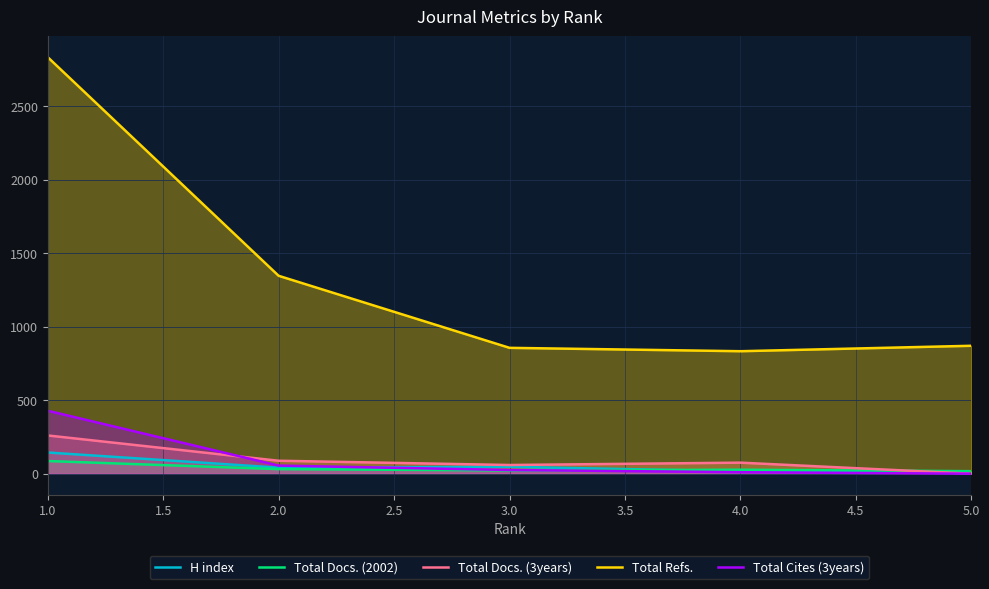

The Total Docs. (2002) series shows 86 at 1.0. True or false?

True